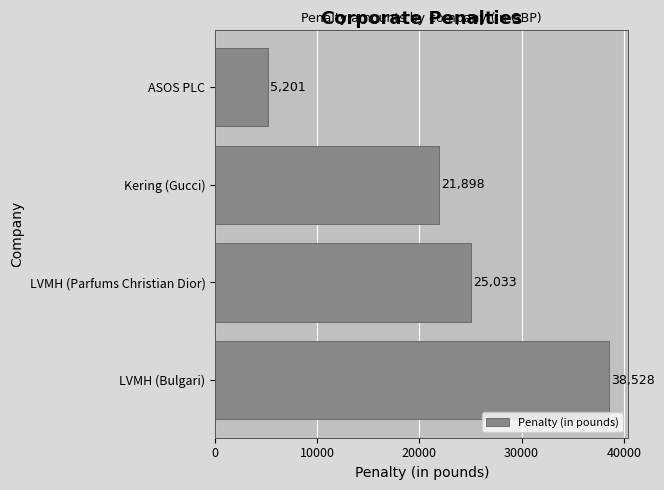

What is the ratio of the value at Kering (Gucci) to the value at ASOS PLC?

4.2